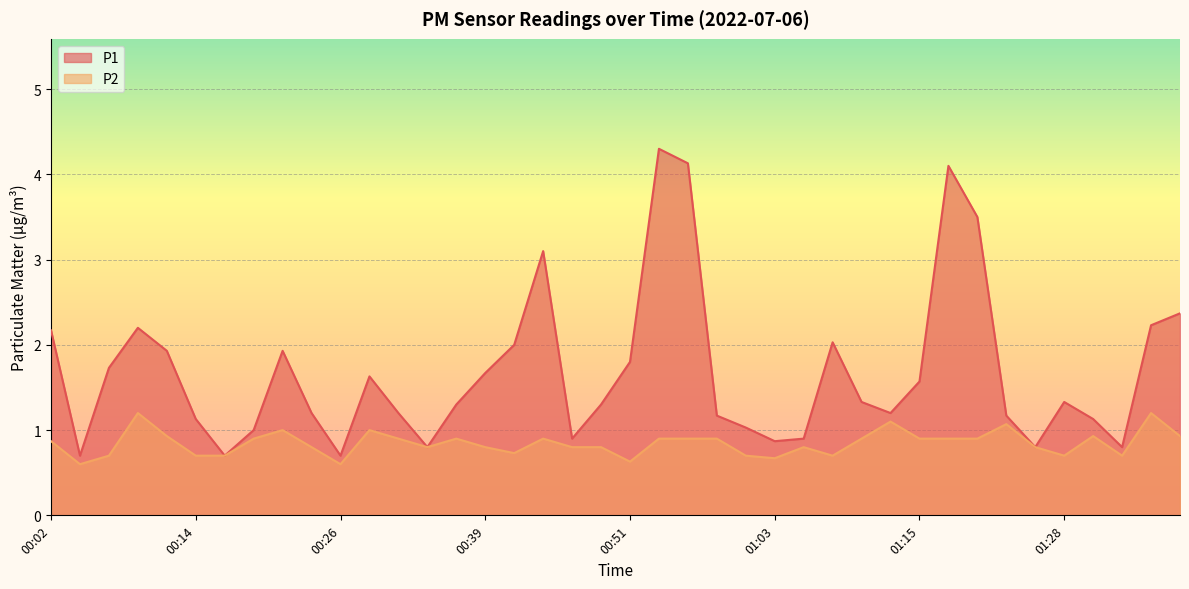

List the labels in order of P2 value, largest first.

00:09, 01:35, 01:13, 01:23, 00:22, 00:29, 00:12, 01:30, 01:37, 00:19, 00:31, 00:36, 00:44, 00:53, 00:56, 00:58, 01:11, 01:15, 01:18, 01:20, 00:02, 00:24, 00:34, 00:39, 00:46, 00:48, 01:06, 01:25, 00:41, 00:07, 00:14, 00:17, 01:01, 01:08, 01:28, 01:33, 01:03, 00:51, 00:04, 00:26